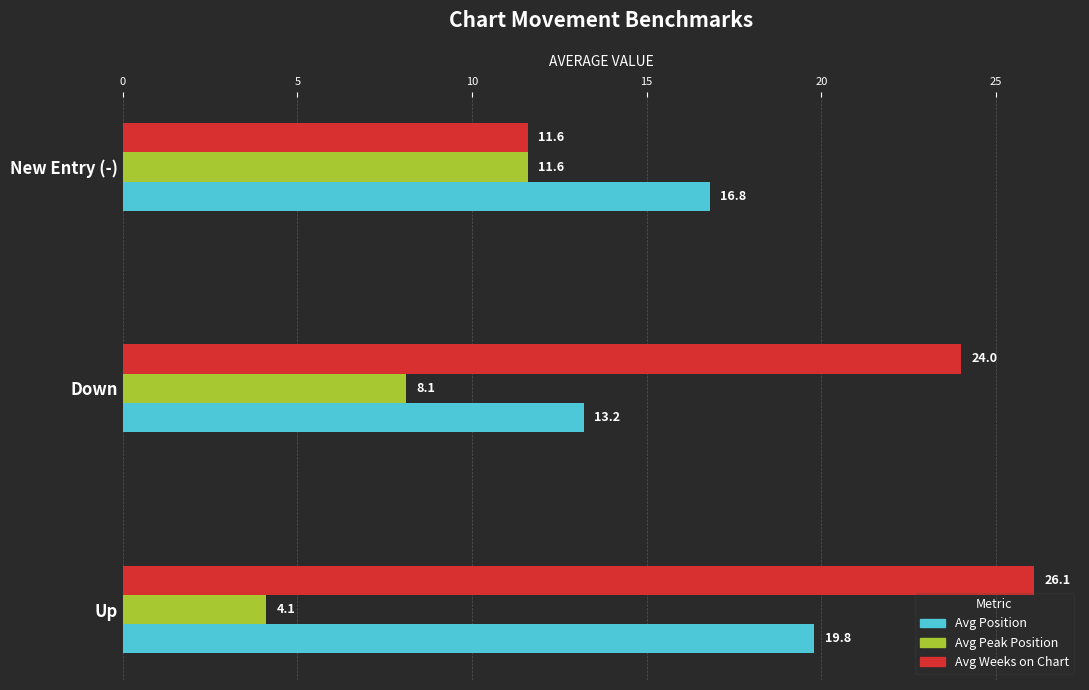

What is the average value of the Avg Position series?

16.6